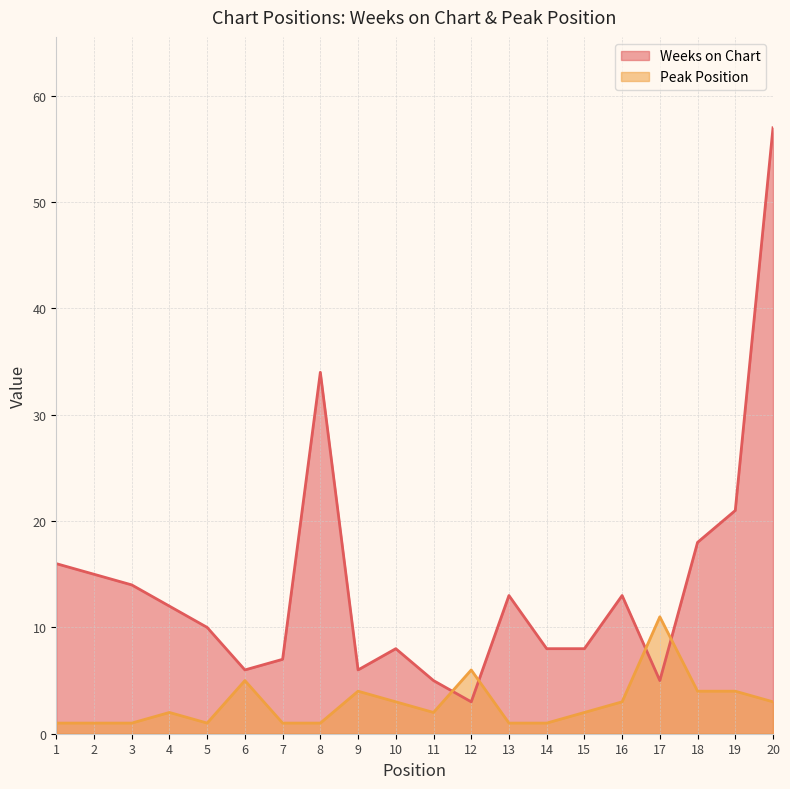

What is the spread (max minus min) of values at 15?

6